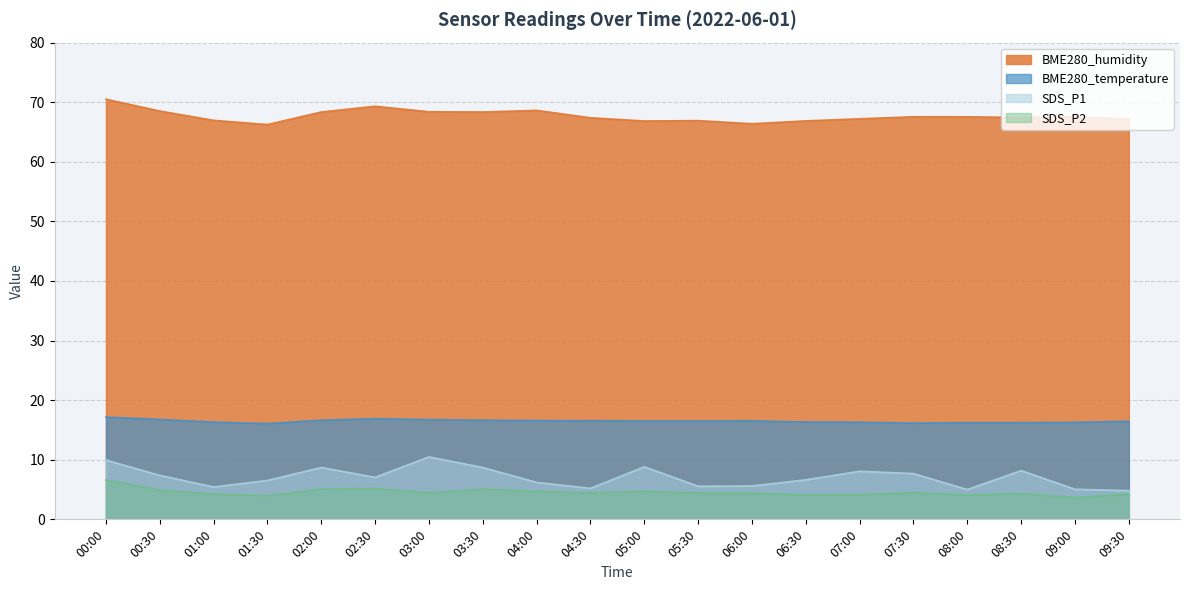

What value does the BME280_temperature series have at 01:00?

16.3